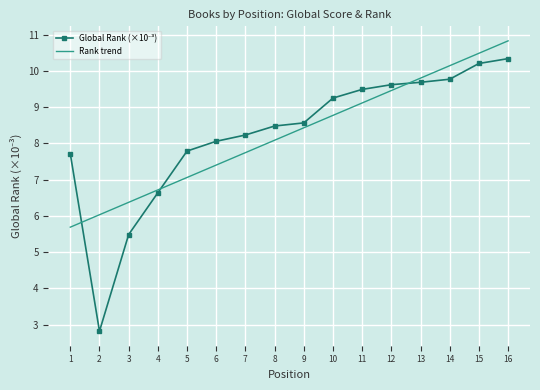

Reading left to right, what are all the values shown in this chart?

7.7	2.8	5.5	6.6	7.8	8.1	8.2	8.5	8.6	9.3	9.5	9.6	9.7	9.8	10.2	10.3